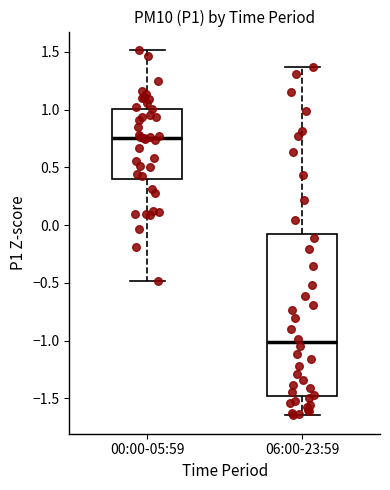

Which box has the highest median line?

00:00-05:59